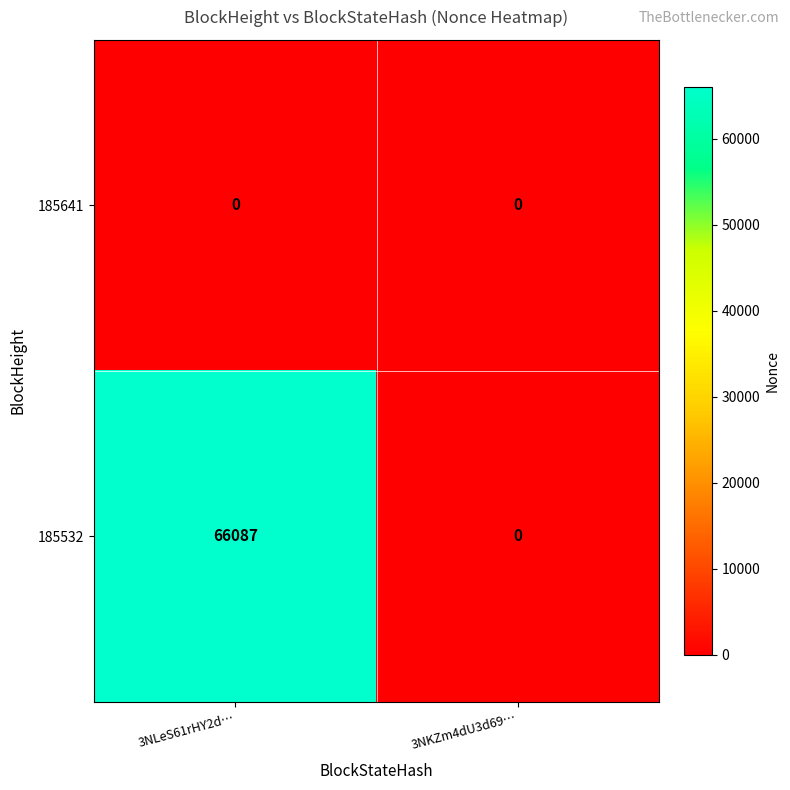

What is the greatest value displayed?

66087